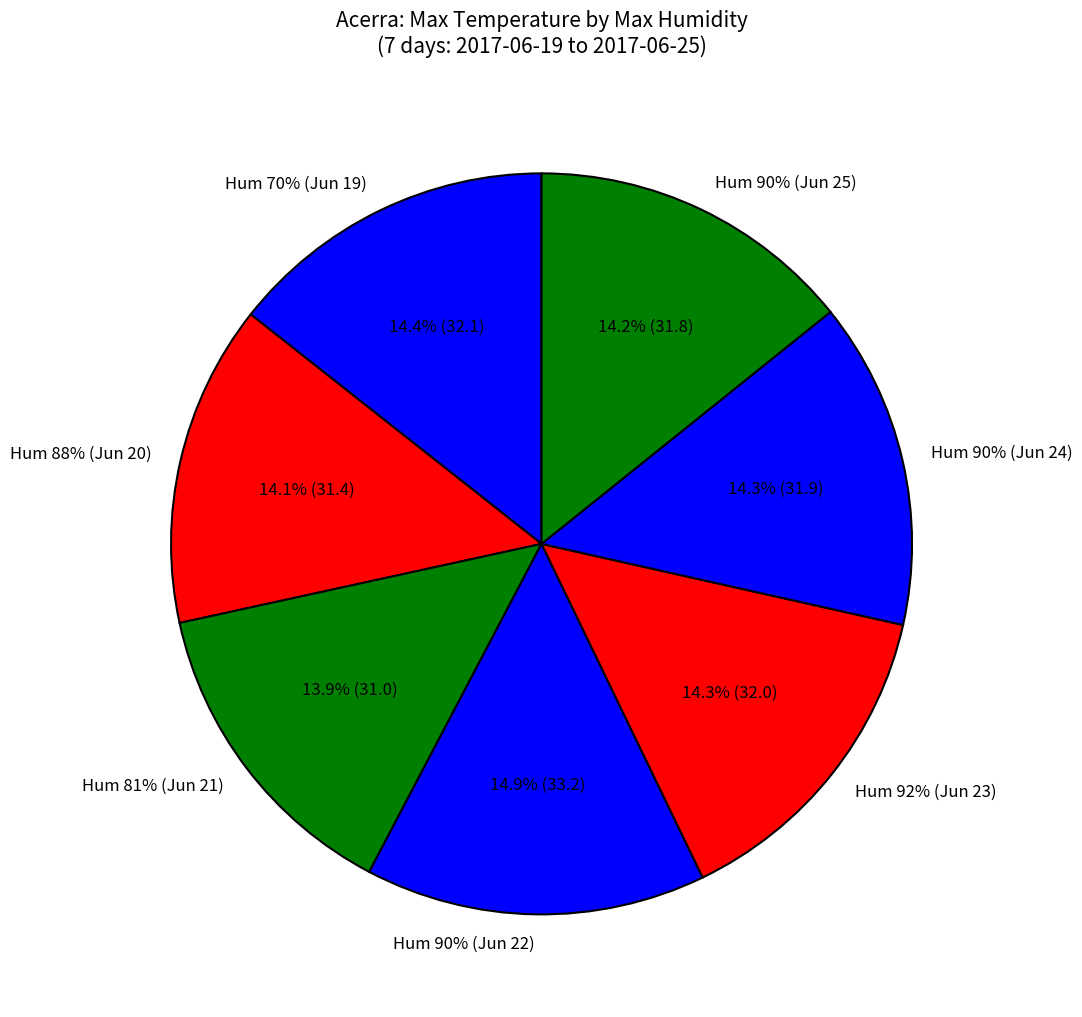

Between 90 and 81, which is larger?

90